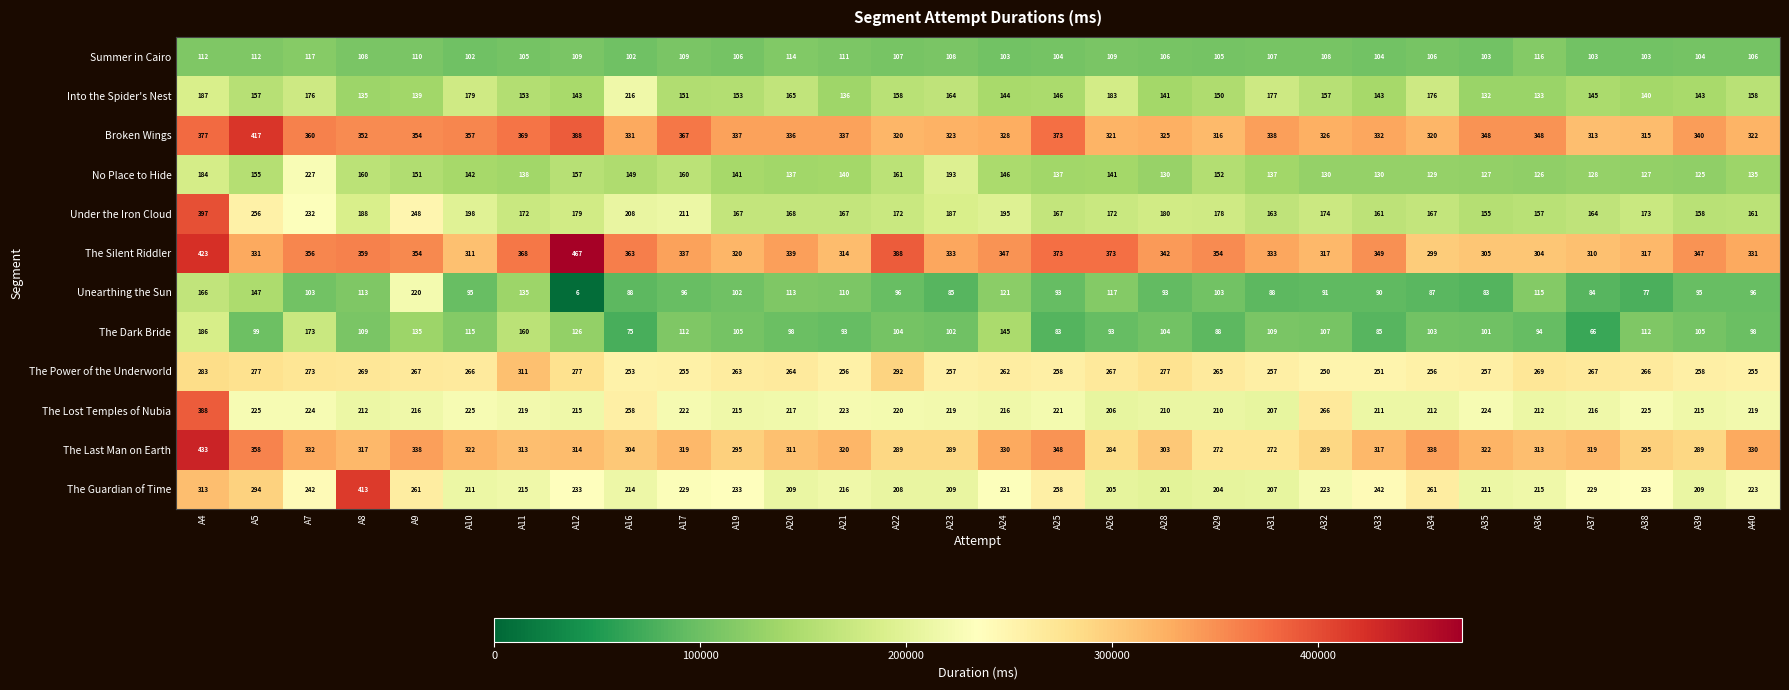

How many distinct data groups are displayed?

12